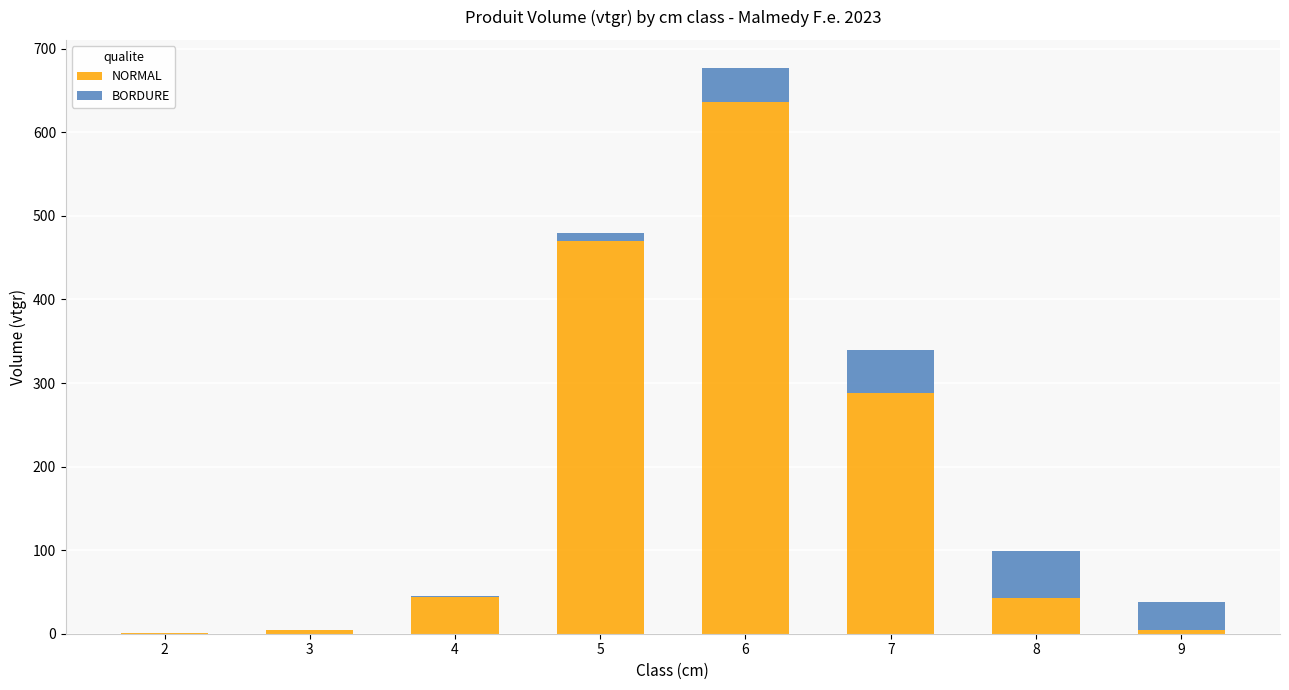

What is the highest value of the NORMAL series?

636.7